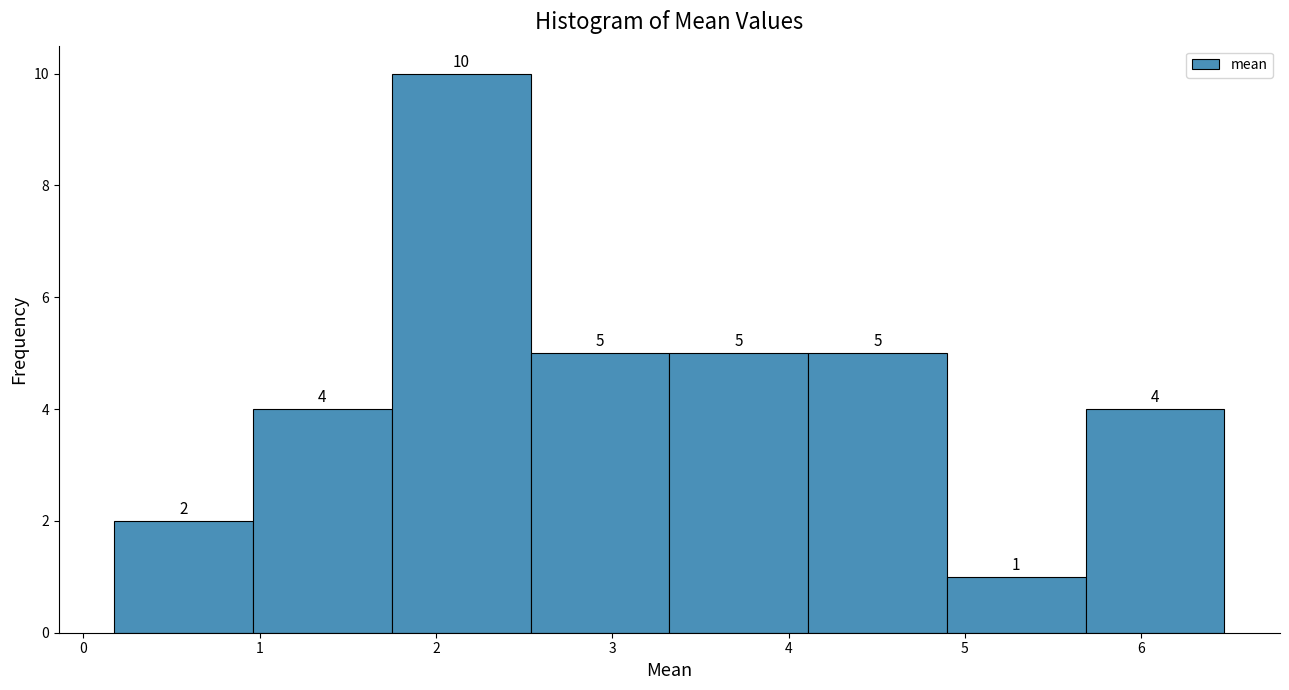

What is the height of the bar covering 4.1 to 4.9 on the x-axis? The bar edges are not printed on the chart, so give them approximately, as read against the axis.

5